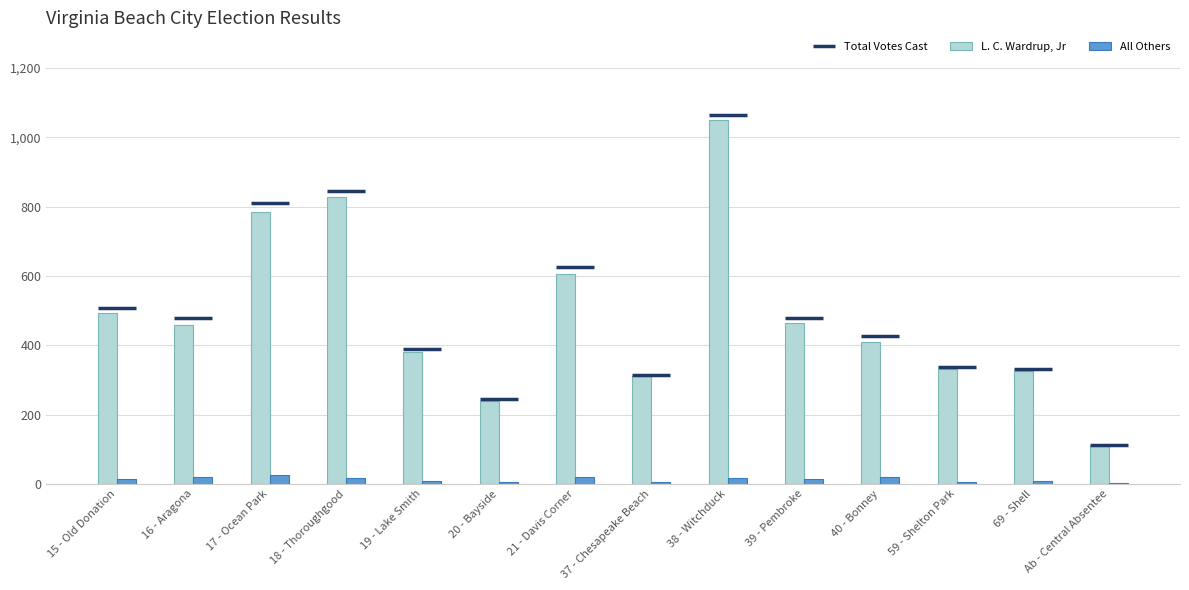

True or false: L. C. Wardrup, Jr has a value of 408 at 40 - Bonney.

True